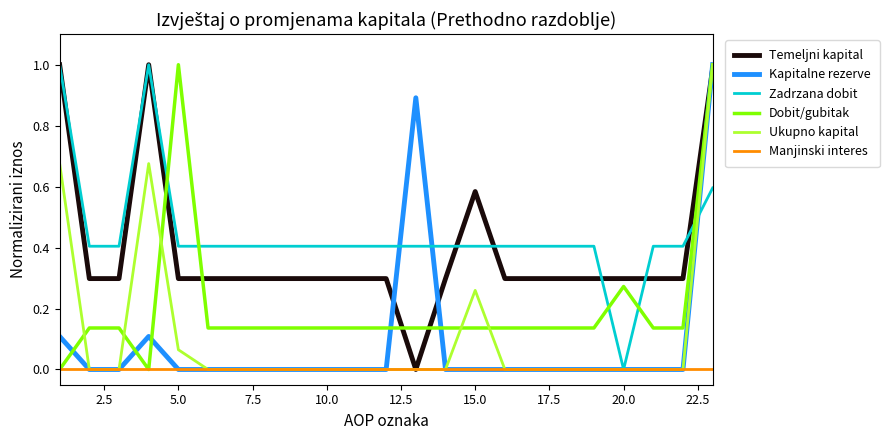

Is this an area chart (filled region under the line)?

No